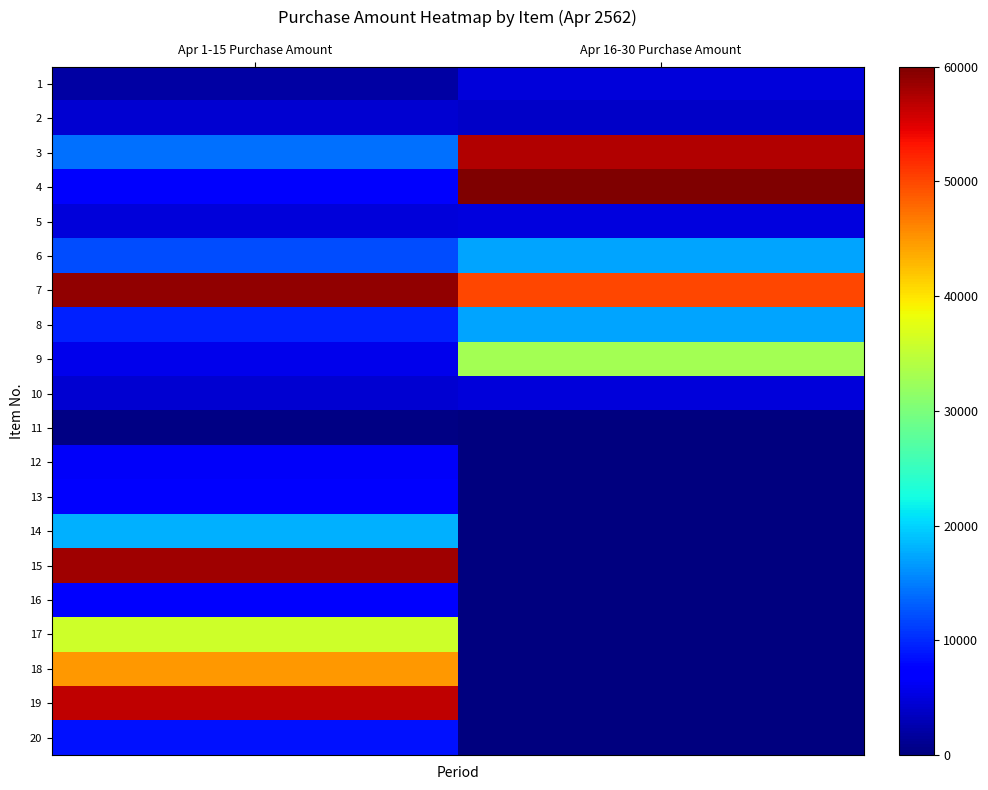

Reading left to right, transcribe all the data shown in this chart.

1: Apr 1-15 Purchase Amount=1926	Apr 16-30 Purchase Amount=4860
2: Apr 1-15 Purchase Amount=4400	Apr 16-30 Purchase Amount=3750
3: Apr 1-15 Purchase Amount=14160	Apr 16-30 Purchase Amount=57272
4: Apr 1-15 Purchase Amount=6741	Apr 16-30 Purchase Amount=60000
5: Apr 1-15 Purchase Amount=4815	Apr 16-30 Purchase Amount=5000
6: Apr 1-15 Purchase Amount=12000	Apr 16-30 Purchase Amount=17120
7: Apr 1-15 Purchase Amount=58850	Apr 16-30 Purchase Amount=50000
8: Apr 1-15 Purchase Amount=9490	Apr 16-30 Purchase Amount=17189
9: Apr 1-15 Purchase Amount=5825	Apr 16-30 Purchase Amount=32861
10: Apr 1-15 Purchase Amount=4400	Apr 16-30 Purchase Amount=4840
11: Apr 1-15 Purchase Amount=353	Apr 16-30 Purchase Amount=0
12: Apr 1-15 Purchase Amount=6420	Apr 16-30 Purchase Amount=0
13: Apr 1-15 Purchase Amount=7383	Apr 16-30 Purchase Amount=0
14: Apr 1-15 Purchase Amount=17976	Apr 16-30 Purchase Amount=0
15: Apr 1-15 Purchase Amount=58315	Apr 16-30 Purchase Amount=0
16: Apr 1-15 Purchase Amount=7700	Apr 16-30 Purchase Amount=0
17: Apr 1-15 Purchase Amount=36000	Apr 16-30 Purchase Amount=0
18: Apr 1-15 Purchase Amount=44940	Apr 16-30 Purchase Amount=0
19: Apr 1-15 Purchase Amount=56500	Apr 16-30 Purchase Amount=0
20: Apr 1-15 Purchase Amount=8560	Apr 16-30 Purchase Amount=0